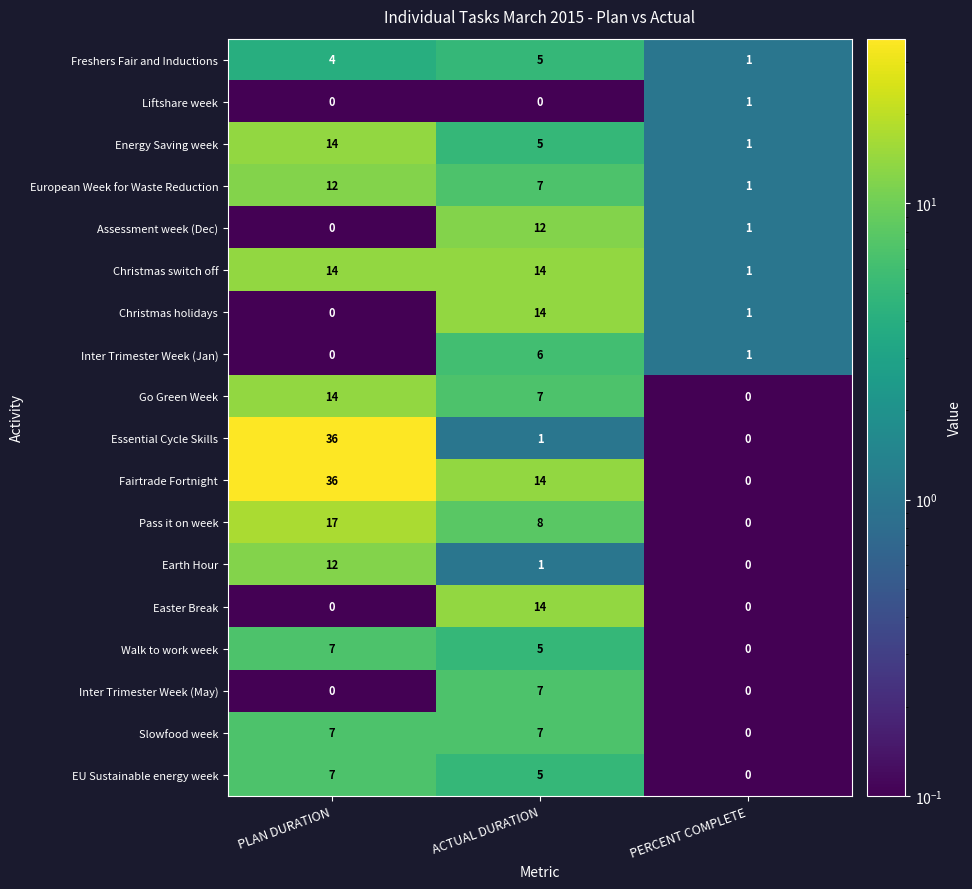

Which series has the largest total across all categories?

Fairtrade Fortnight